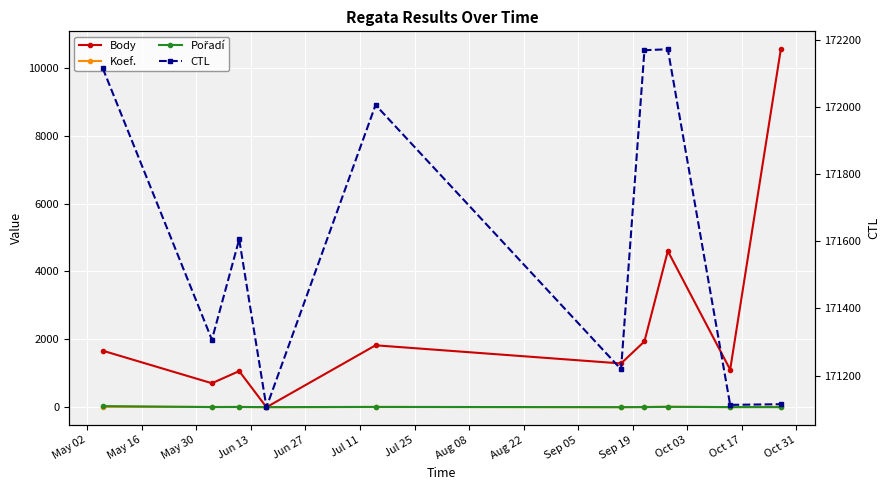

Is it true that CTL equals 253619 at Jun 27?

False